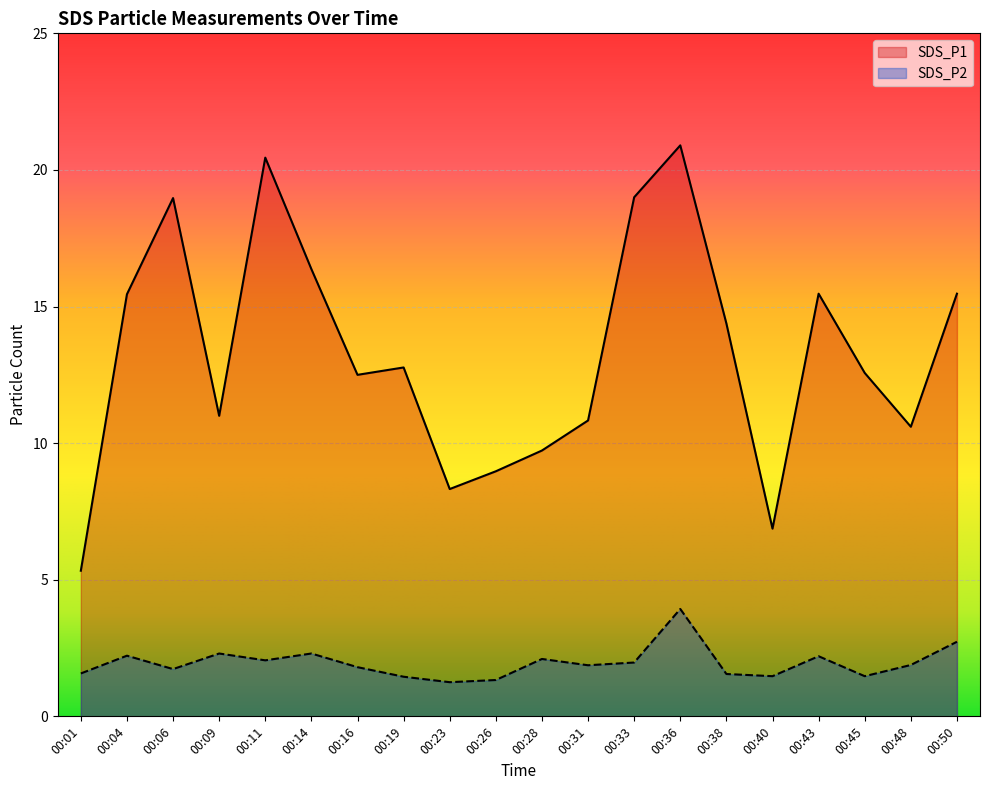

List the labels in order of SDS_P1 value, smallest first.

00:01, 00:40, 00:23, 00:26, 00:28, 00:48, 00:31, 00:09, 00:16, 00:45, 00:19, 00:38, 00:04, 00:43, 00:50, 00:14, 00:06, 00:33, 00:11, 00:36